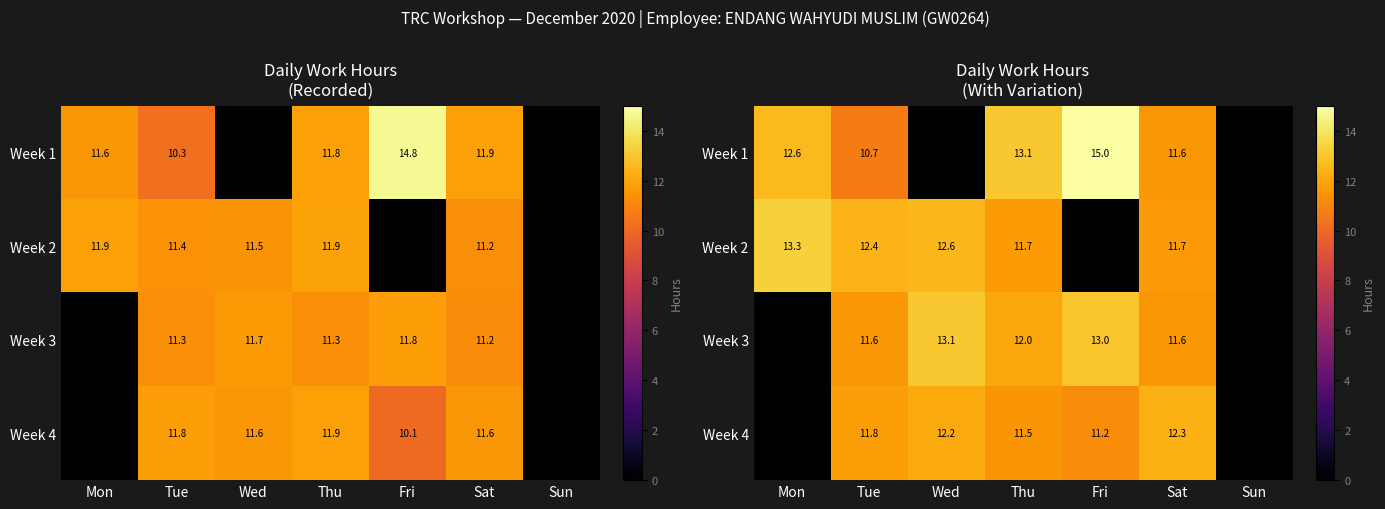

The Week 2 series shows 0.0 at Fri. True or false?

True